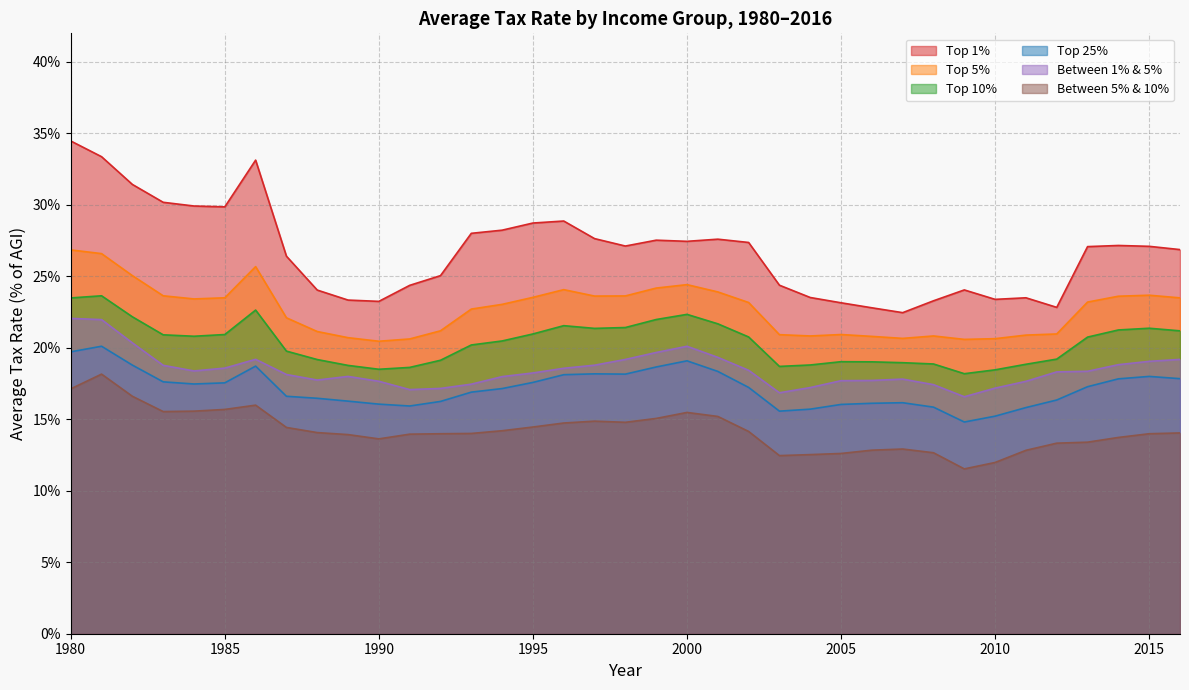

What are all the series names shown in the legend?

Top 1%, Top 5%, Top 10%, Top 25%, Between 1% & 5%, Between 5% & 10%